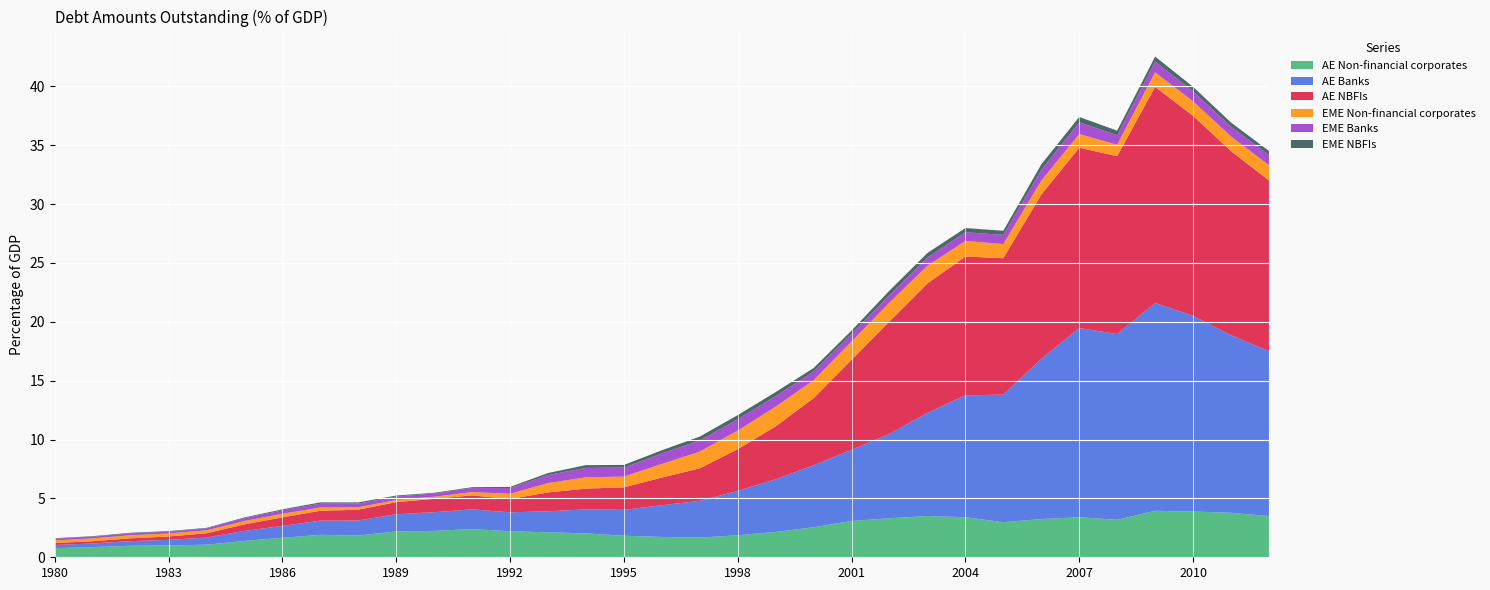

Reading left to right, what are all the values shown in this chart?

AE Non-financial corporates: 1980=0.8	1981=0.9	1982=1.0	1983=1.0	1984=1.1	1985=1.4	1986=1.7	1987=1.9	1988=1.8	1989=2.2	1990=2.2	1991=2.4	1992=2.2	1993=2.1	1994=2.0	1995=1.8	1996=1.7	1997=1.7	1998=1.9	1999=2.2	2000=2.5	2001=3.1	2002=3.3	2003=3.5	2004=3.4	2005=3.0	2006=3.2	2007=3.4	2008=3.2	2009=3.9	2010=3.9	2011=3.8	2012=3.5
AE Banks: 1980=0.3	1981=0.3	1982=0.4	1983=0.5	1984=0.6	1985=0.9	1986=1.0	1987=1.2	1988=1.3	1989=1.5	1990=1.6	1991=1.7	1992=1.6	1993=1.8	1994=2.0	1995=2.2	1996=2.7	1997=3.1	1998=3.8	1999=4.5	2000=5.3	2001=6.0	2002=7.2	2003=8.8	2004=10.4	2005=10.8	2006=13.6	2007=16.1	2008=15.8	2009=17.6	2010=16.6	2011=15.1	2012=14.0
AE NBFIs: 1980=0.2	1981=0.2	1982=0.2	1983=0.3	1984=0.4	1985=0.6	1986=0.7	1987=0.8	1988=0.9	1989=1.0	1990=1.1	1991=1.2	1992=1.1	1993=1.6	1994=1.8	1995=1.9	1996=2.4	1997=2.8	1998=3.5	1999=4.5	2000=5.7	2001=7.6	2002=9.6	2003=11.0	2004=11.8	2005=11.6	2006=14.0	2007=15.3	2008=15.1	2009=18.4	2010=17.0	2011=15.6	2012=14.5
EME Non-financial corporates: 1980=0.2	1981=0.2	1982=0.3	1983=0.3	1984=0.2	1985=0.3	1986=0.3	1987=0.3	1988=0.2	1989=0.2	1990=0.2	1991=0.3	1992=0.5	1993=0.8	1994=1.0	1995=0.9	1996=1.2	1997=1.4	1998=1.6	1999=1.7	2000=1.5	2001=1.6	2002=1.6	2003=1.5	2004=1.3	2005=1.2	2006=1.2	2007=1.2	2008=1.0	2009=1.2	2010=1.2	2011=1.2	2012=1.3
EME Banks: 1980=0.2	1981=0.1	1982=0.2	1983=0.2	1984=0.2	1985=0.2	1986=0.3	1987=0.3	1988=0.3	1989=0.3	1990=0.3	1991=0.3	1992=0.5	1993=0.7	1994=0.8	1995=0.8	1996=0.9	1997=0.9	1998=1.0	1999=0.9	2000=0.7	2001=0.6	2002=0.6	2003=0.7	2004=0.7	2005=0.8	2006=0.9	2007=1.0	2008=0.8	2009=0.9	2010=0.9	2011=0.8	2012=0.8
EME NBFIs: 1980=0.0	1981=0.0	1982=0.0	1983=0.0	1984=0.0	1985=0.1	1986=0.1	1987=0.1	1988=0.1	1989=0.1	1990=0.1	1991=0.1	1992=0.1	1993=0.2	1994=0.2	1995=0.2	1996=0.3	1997=0.3	1998=0.4	1999=0.3	2000=0.3	2001=0.3	2002=0.4	2003=0.4	2004=0.4	2005=0.3	2006=0.5	2007=0.5	2008=0.4	2009=0.4	2010=0.4	2011=0.4	2012=0.4